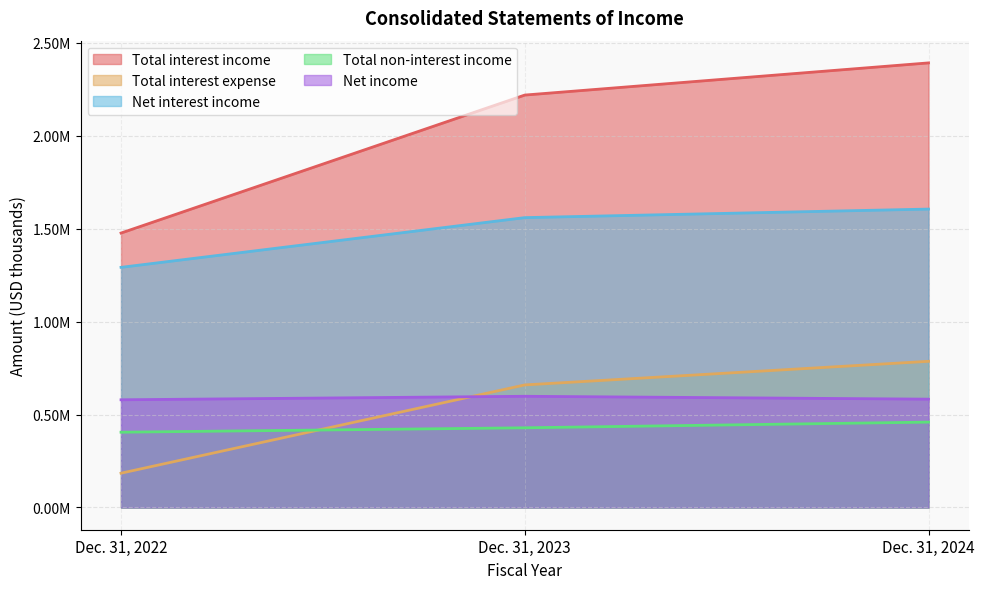

How many data points in Total interest income are less than 2217716?

1